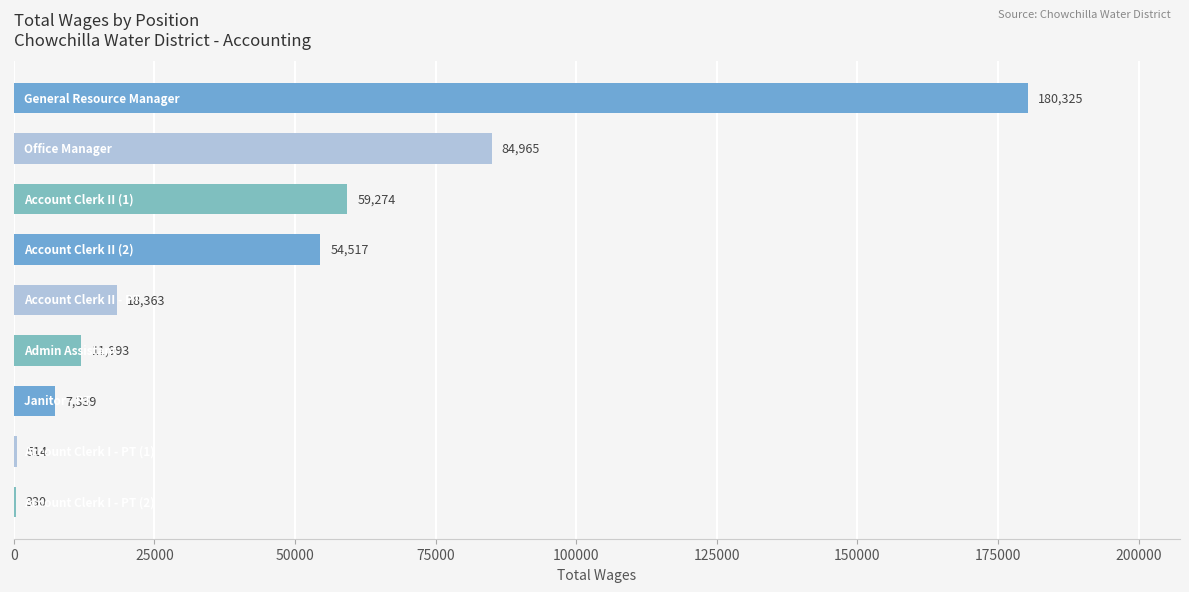

What is the sum of all values?

417620